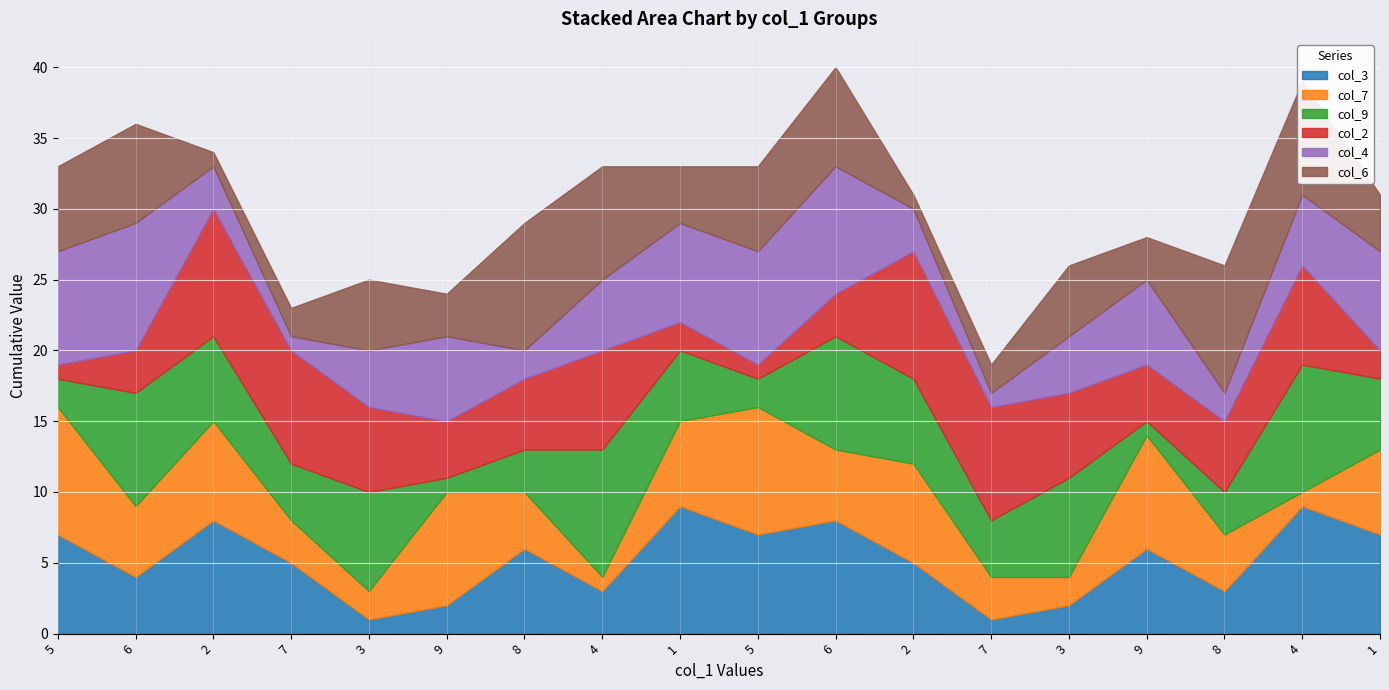

True or false: col_9 has a value of 4 at 4.

False